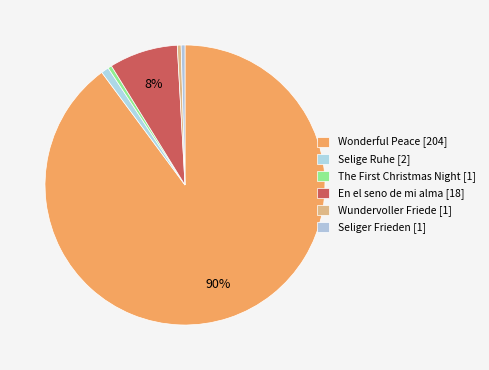

Which category has the biggest portion of the pie?

Wonderful Peace